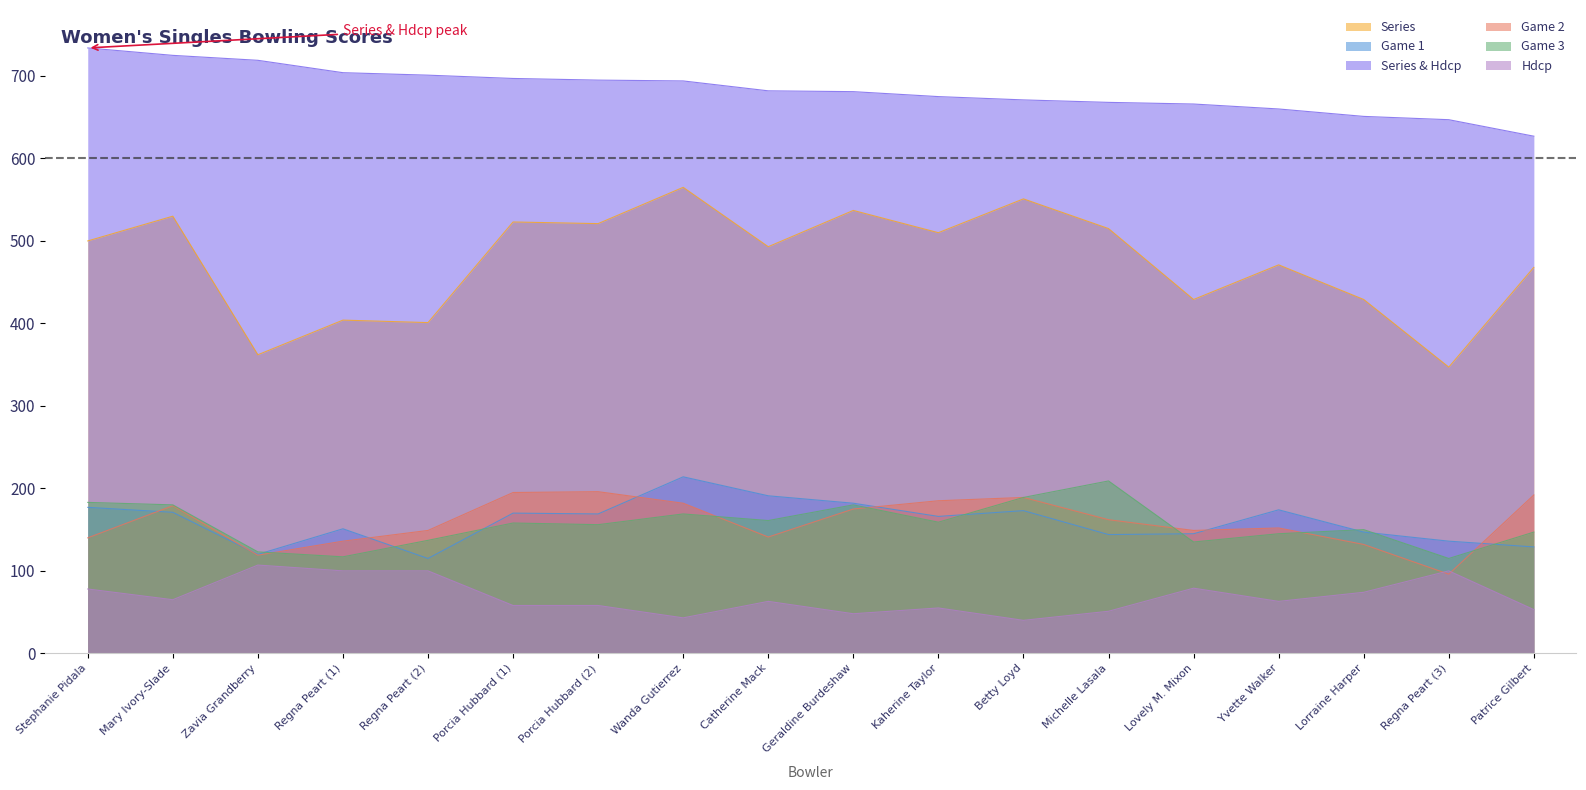

What is the sum of all Game 3 values?

2813